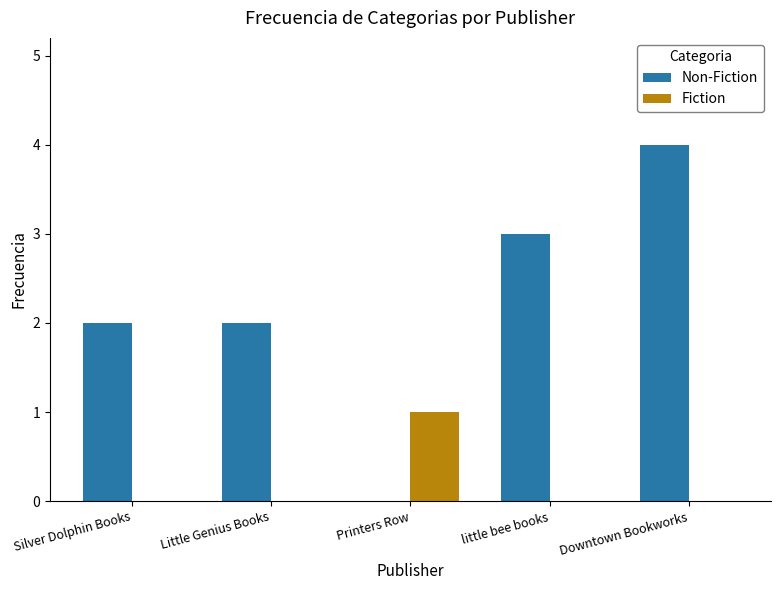

What is the maximum value shown in the chart?

4